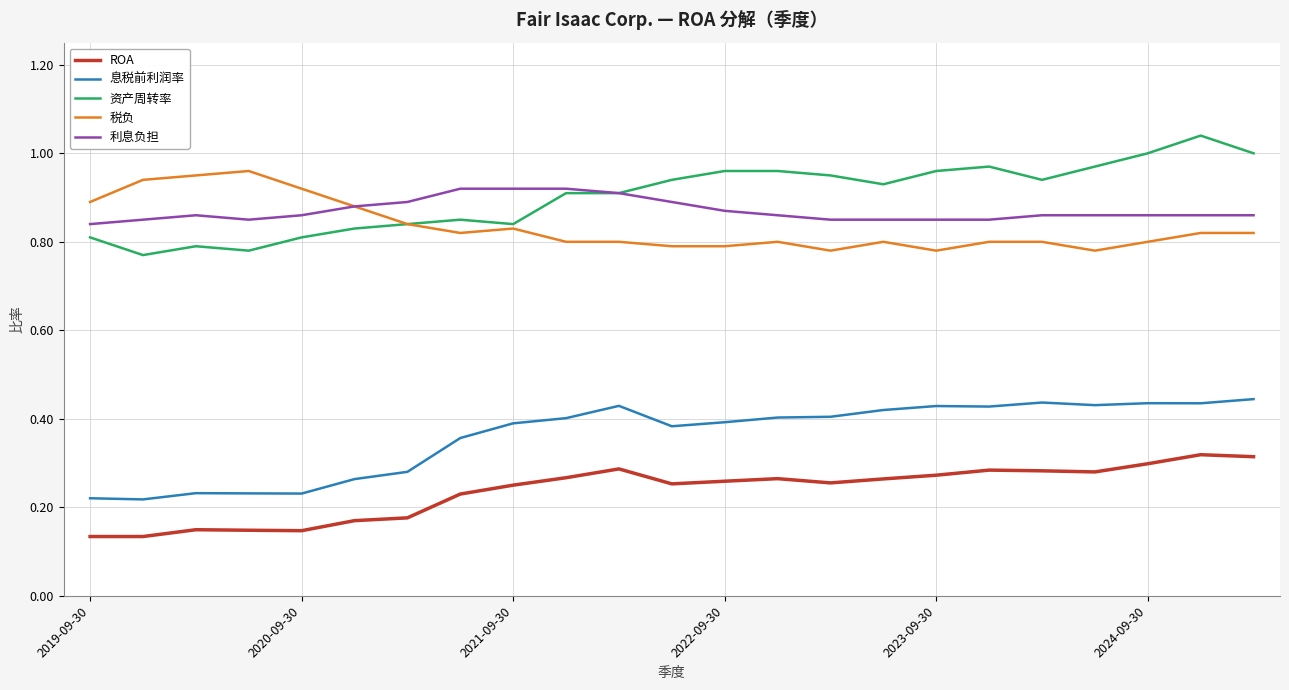

True or false: 息税前利润率 and ROA intersect in this chart.

False